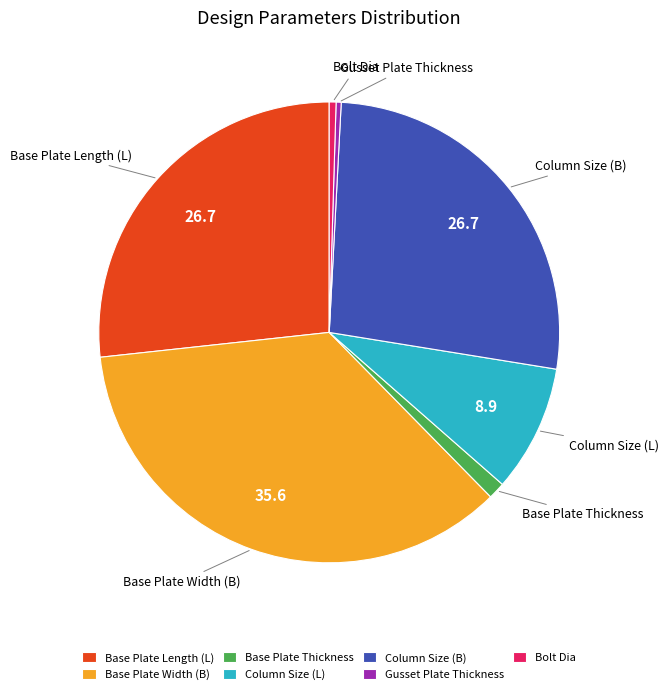

Is the sum of Base Plate Length (L) and Gusset Plate Thickness greater than half?

No